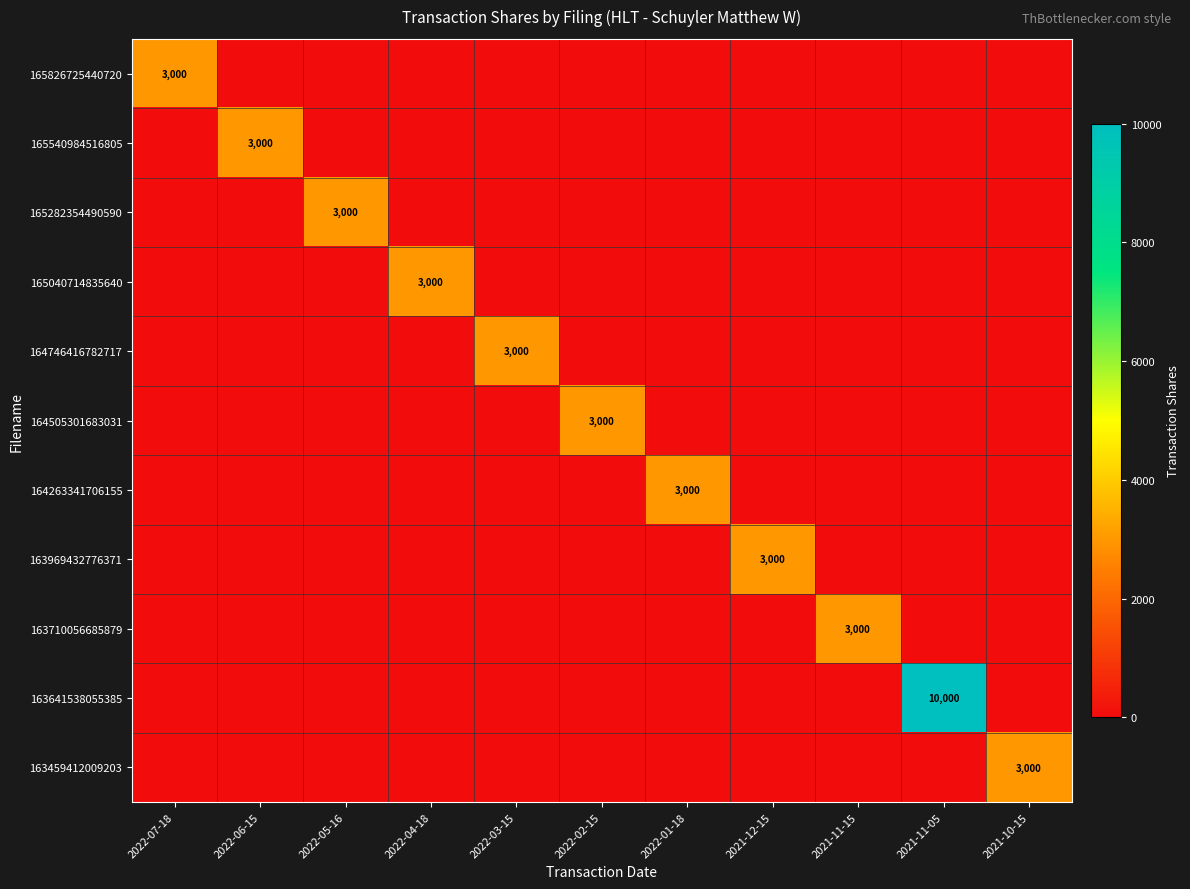

The 163641538055385 series shows 3954 at 2022-07-18. True or false?

False